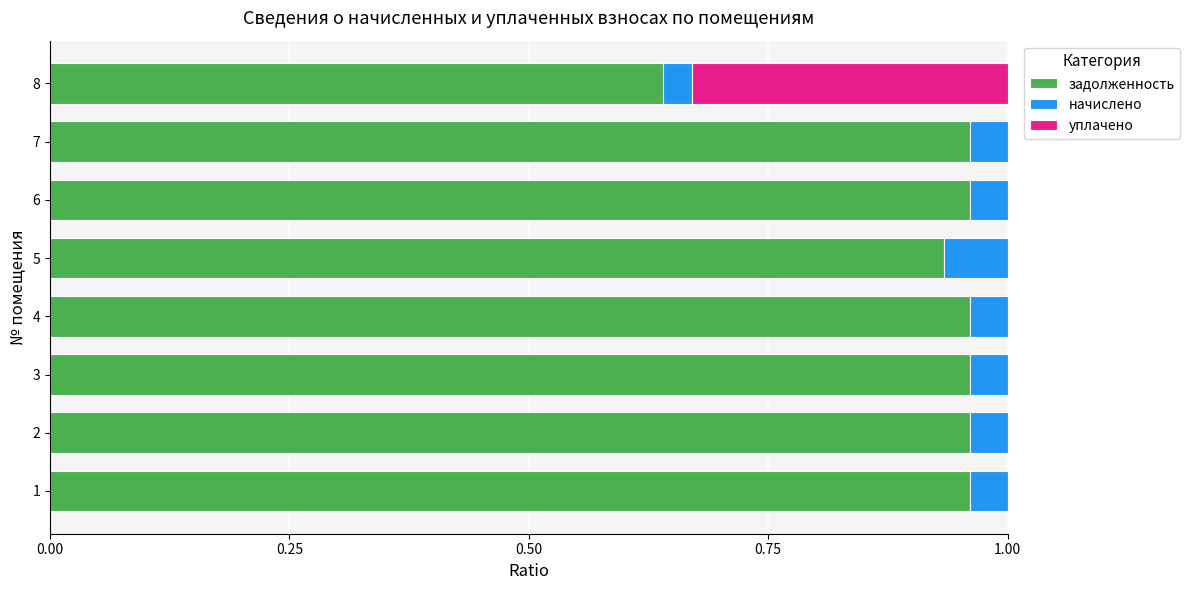

The value of задолженность at 6 is 1.6. True or false?

False